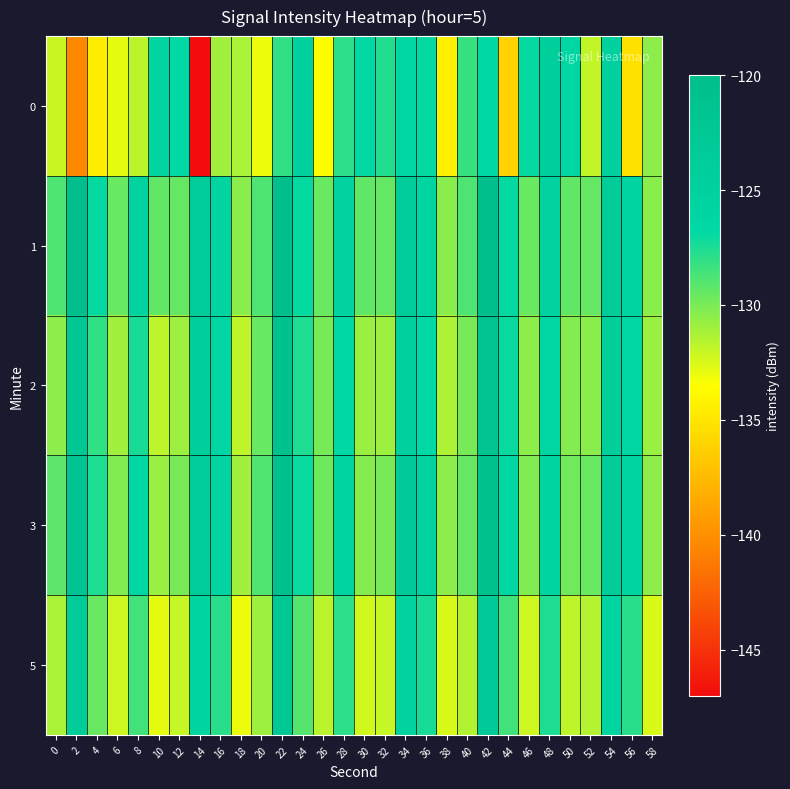

Between 40 and 26, which is larger?

40